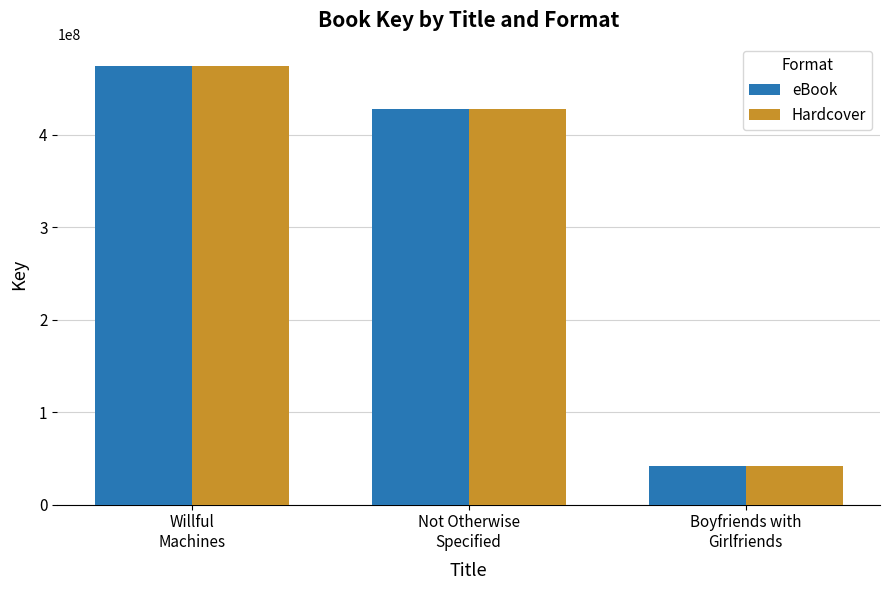

What is the sum of all eBook values?

944593575